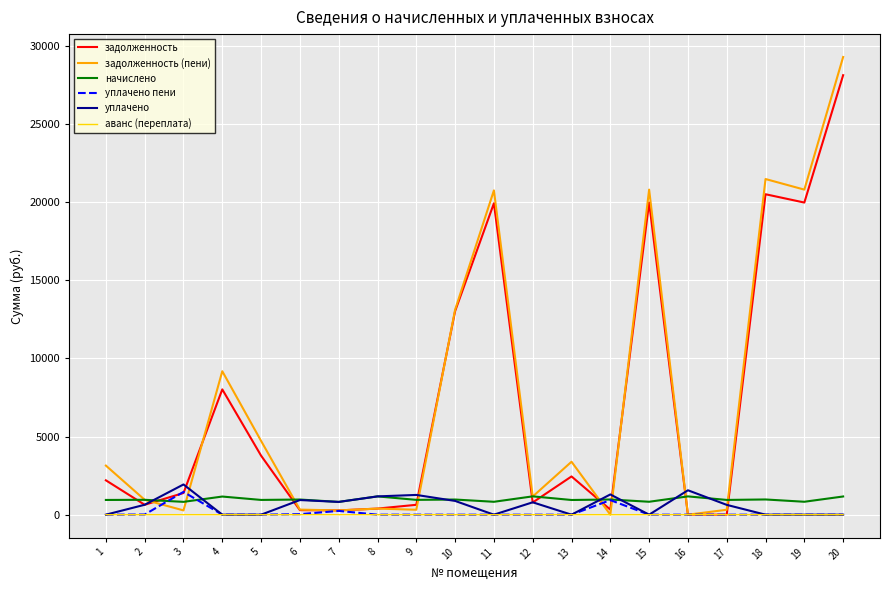

What is the sum of all уплачено values?

11911.0